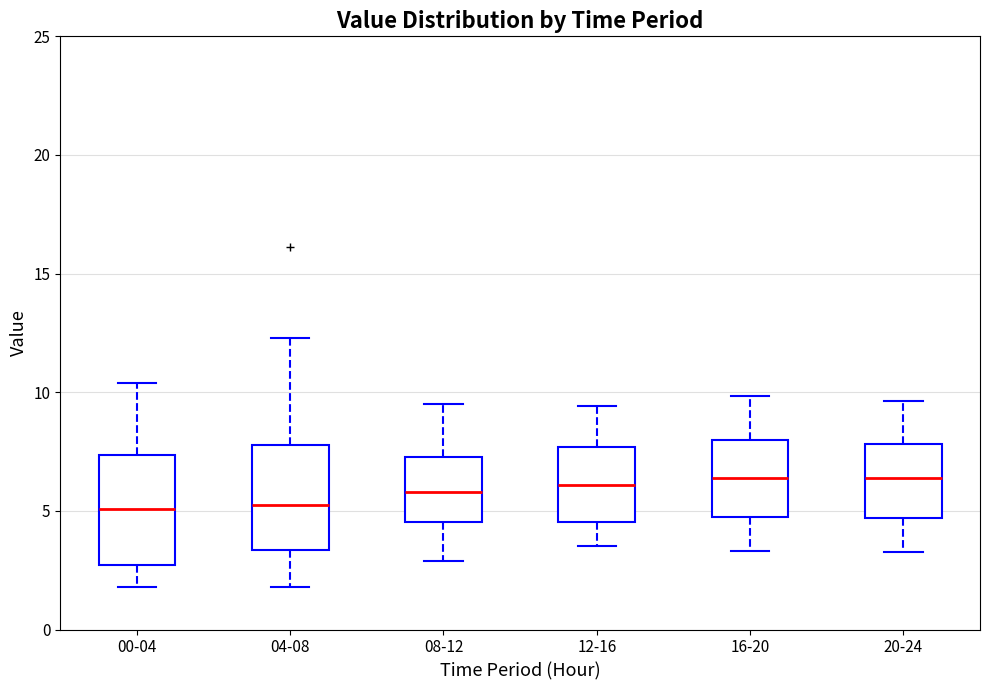

Where is the upper edge of the box for 20-24 on the y-axis? The values are not printed on the chart, so give them approximately, as read against the axis.

8.0